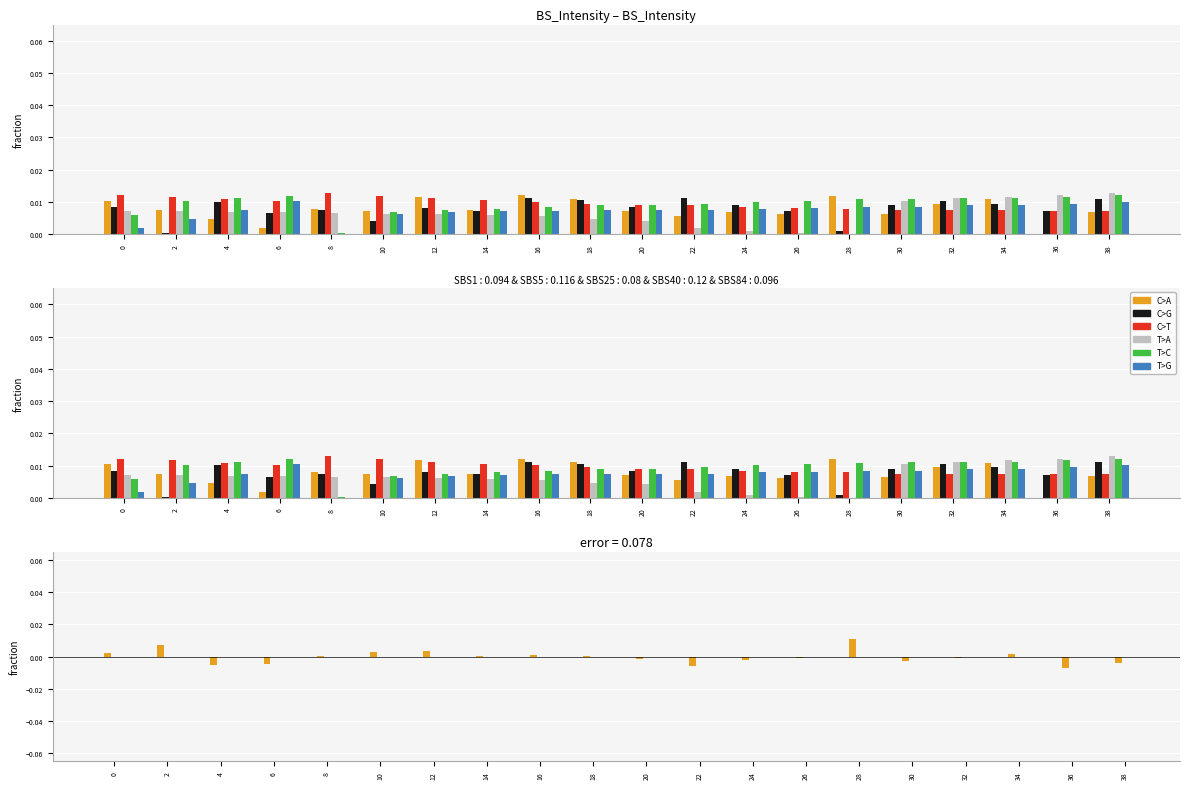

At 34, list the series in order from smallest to largest.

C>G, C>A, C>T, T>G, T>C, T>A